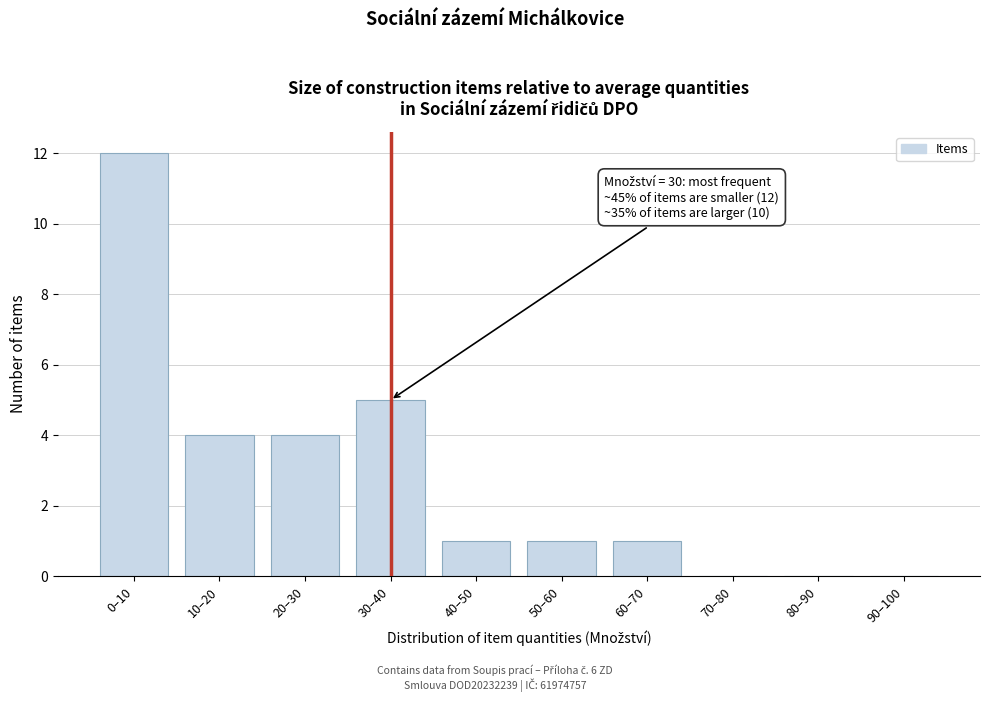

Reading left to right, transcribe all the data shown in this chart.

0–10=12	10–20=4	20–30=4	30–40=5	40–50=1	50–60=1	60–70=1	70–80=0	80–90=0	90–100=0